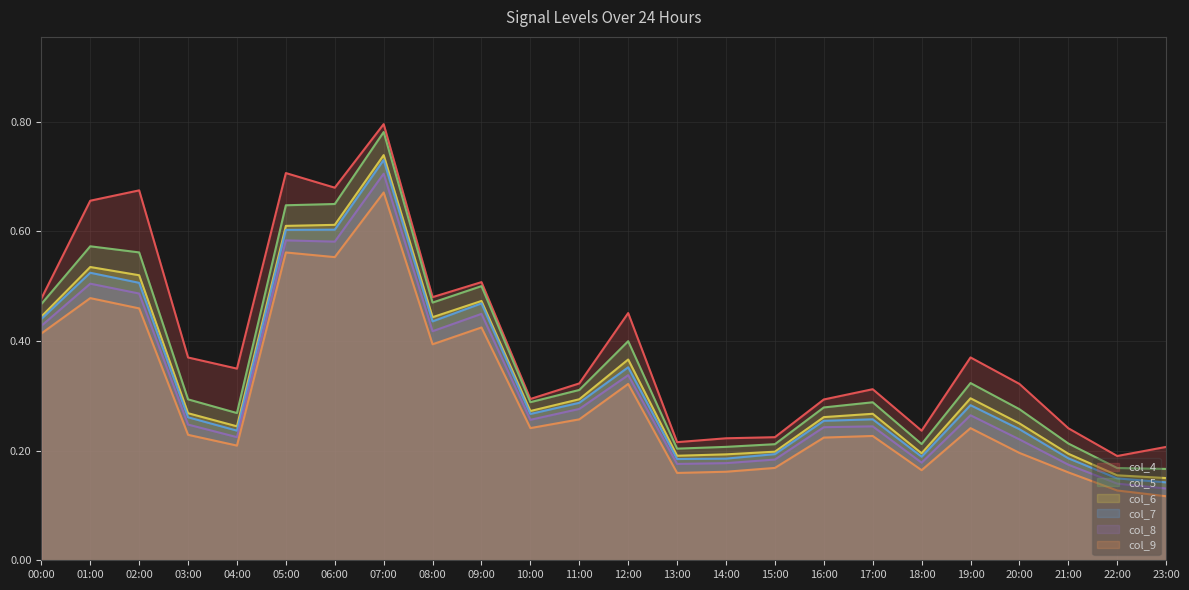

The value of col_7 at 20:00 is 0.3. True or false?

False